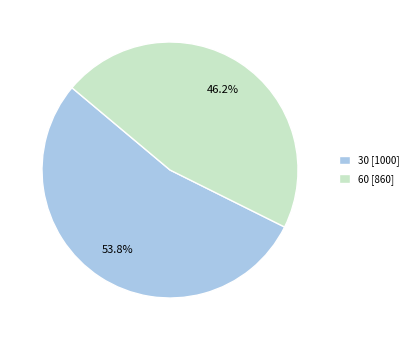

What percentage is the 60 slice, to the nearest percent?

46%